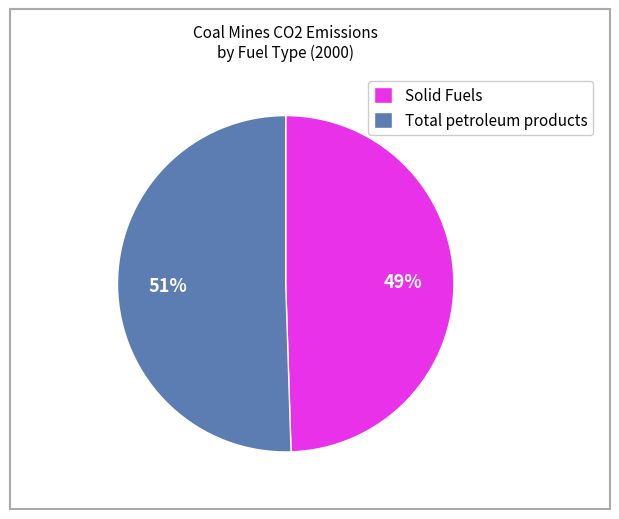

Combined, do Solid Fuels and Total petroleum products account for over 50%?

Yes